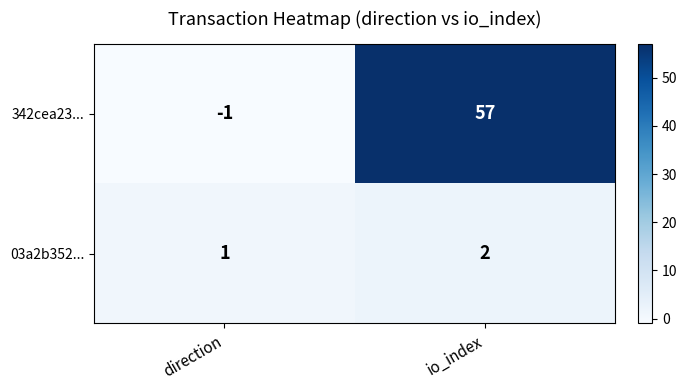

How many series are shown in this chart?

2